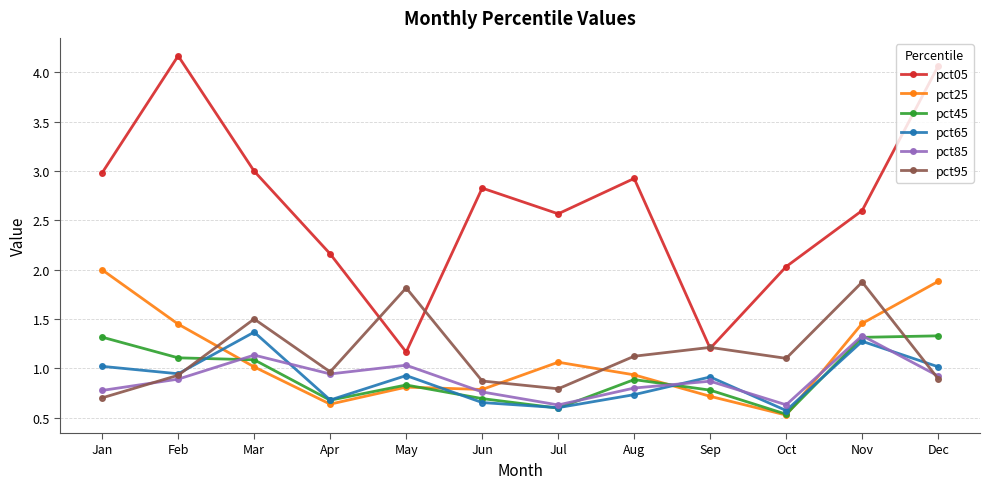

How many pct45 values are between 0 and 1?

7